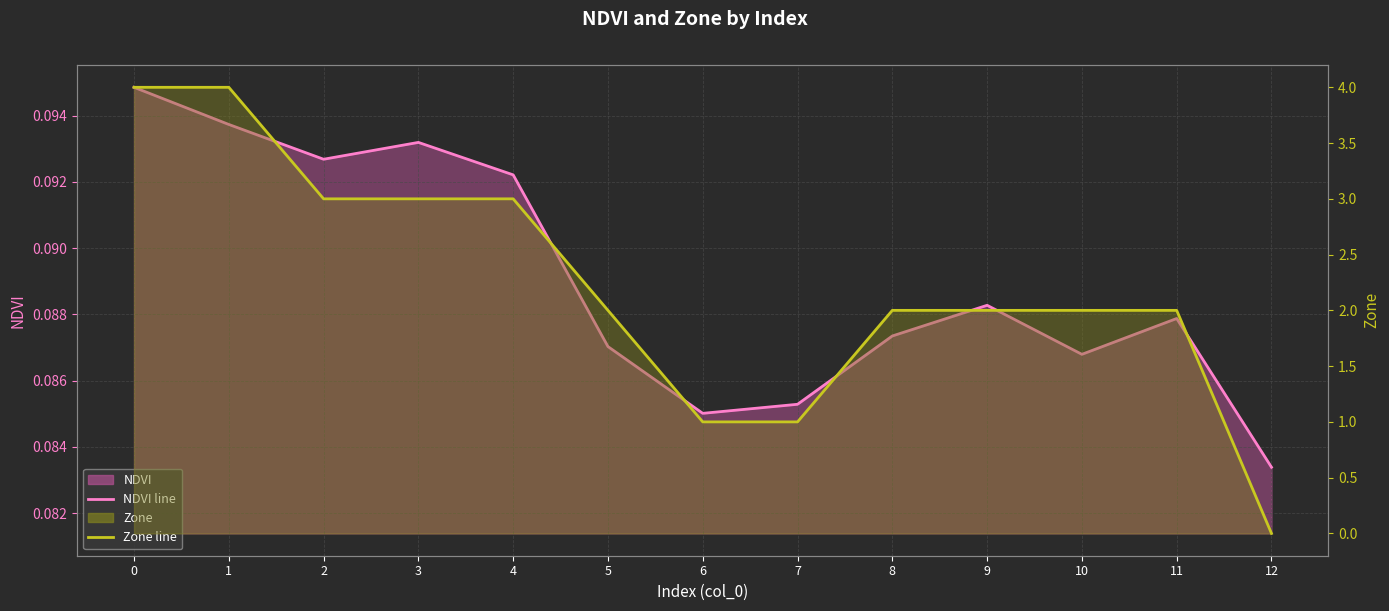

List the labels in order of NDVI line value, smallest first.

12, 6, 7, 10, 5, 8, 11, 9, 4, 2, 3, 1, 0